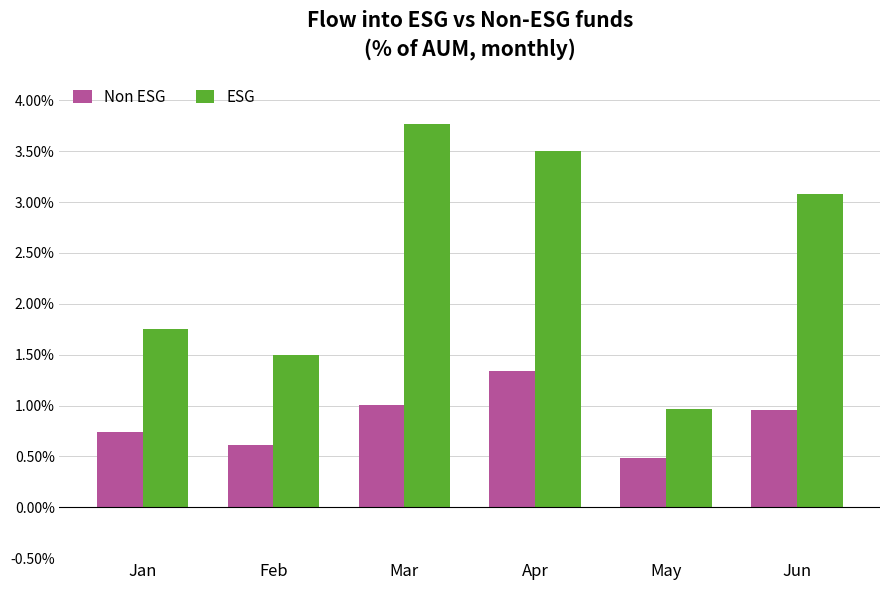

What is the average value of the Non ESG series?

0.9